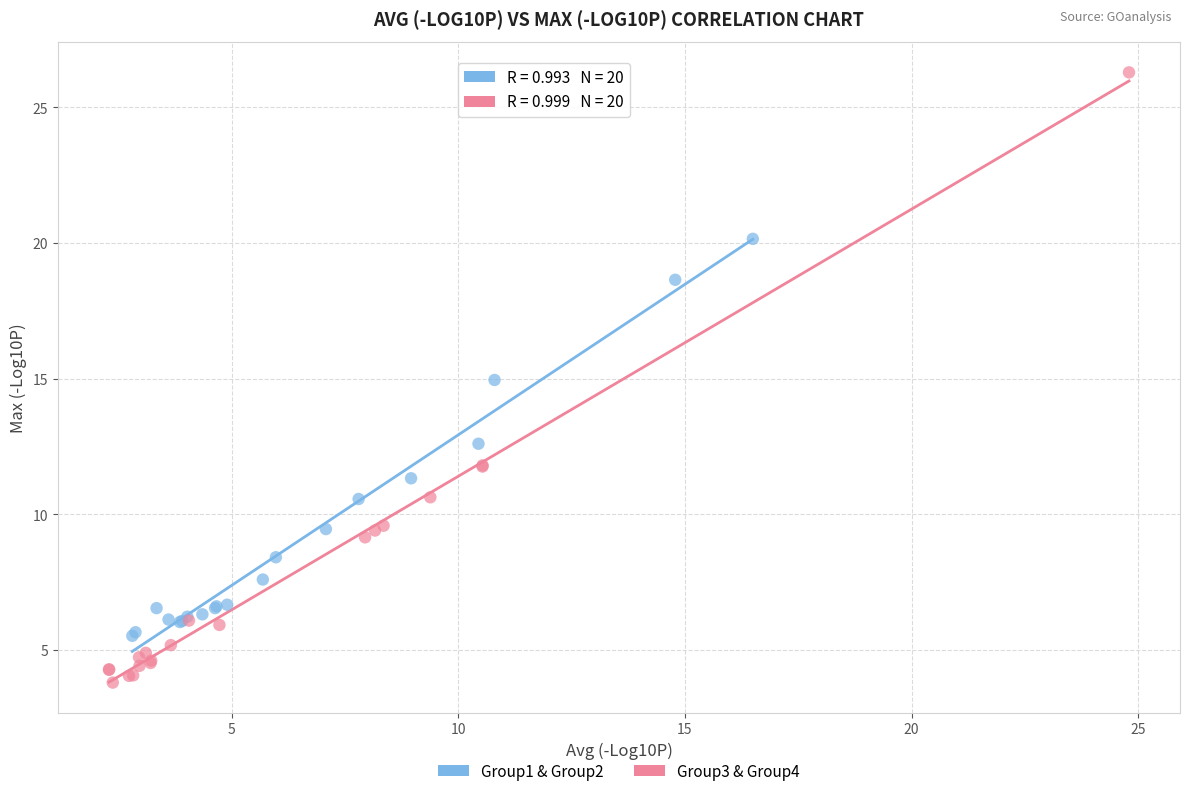

Which series has the widest spread of Y values?

Group3 & Group4